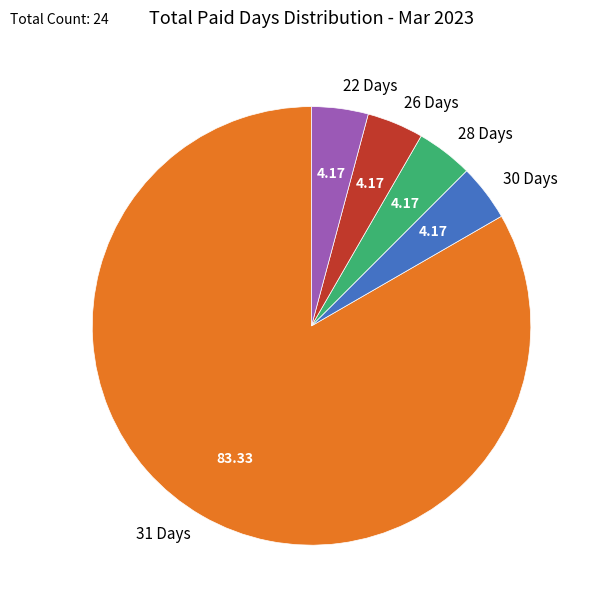

Is the sum of 31 Days and 30 Days greater than half?

Yes